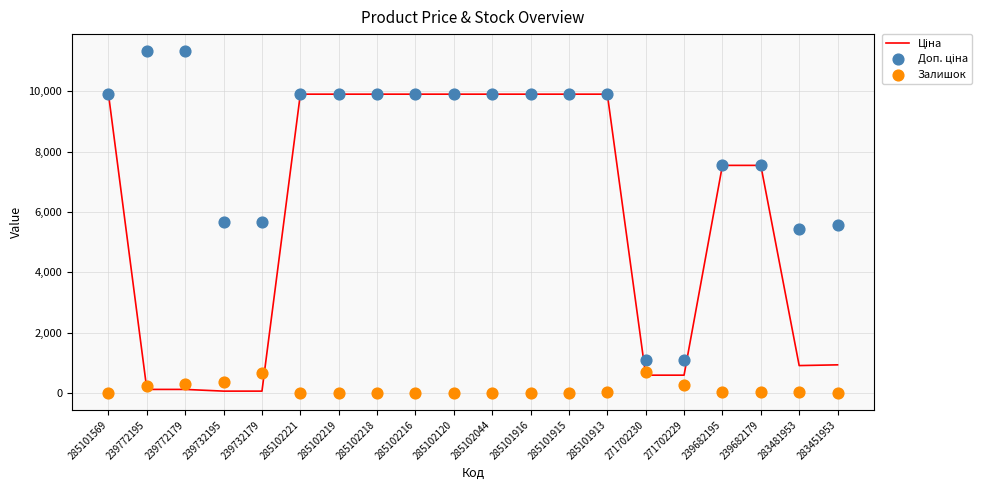

What are all the series names shown in the legend?

Ціна, Доп. ціна, Залишок